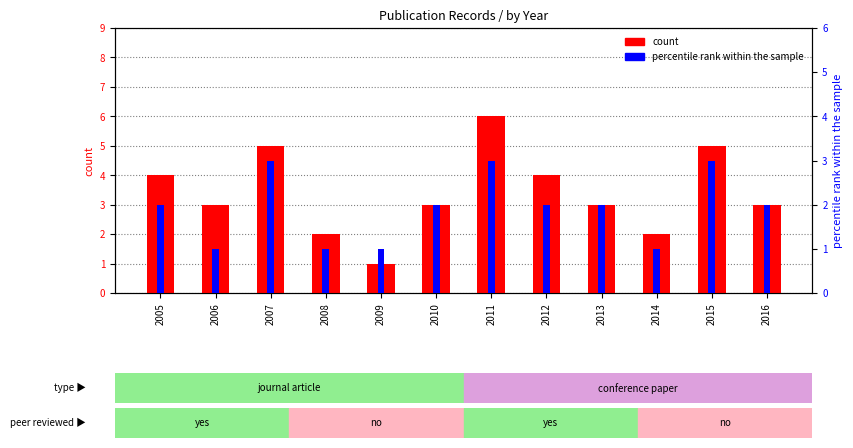

Reading right to left, list all the values displayed in this chart.

3	5	2	3	4	6	3	1	2	5	3	4